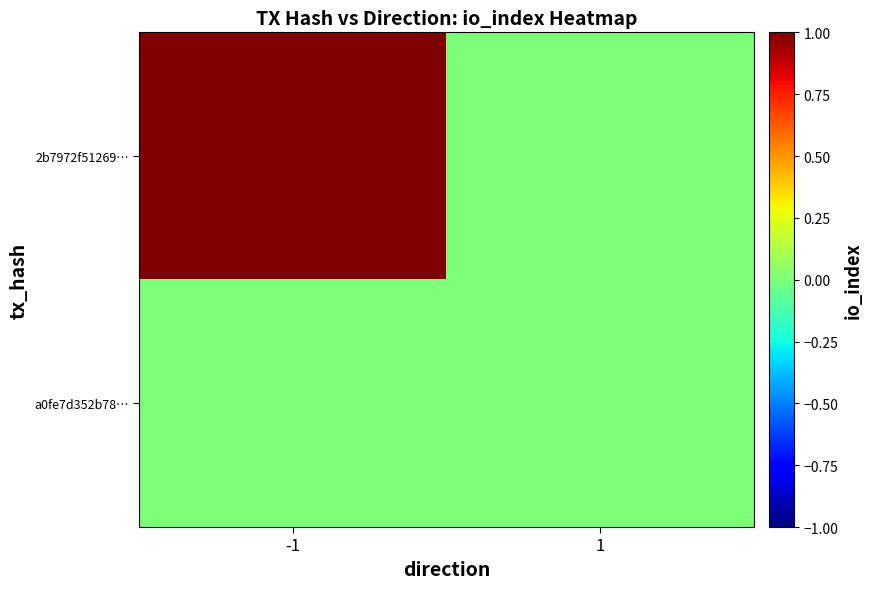

At how many categories does at least one series exceed 0?

1